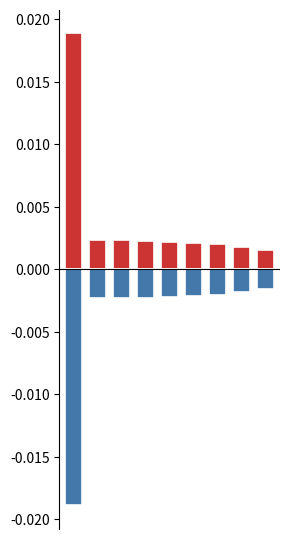

At 1, list the series in order from largest to smallest.

positive, negative